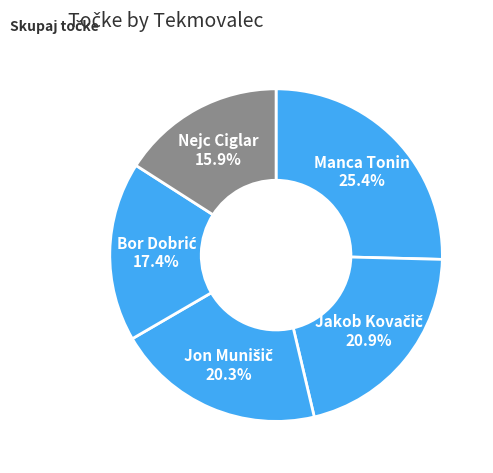

Rank the categories by value from lowest to highest.

Nejc Ciglar, Bor Dobrić, Jon Munišič, Jakob Kovačič, Manca Tonin